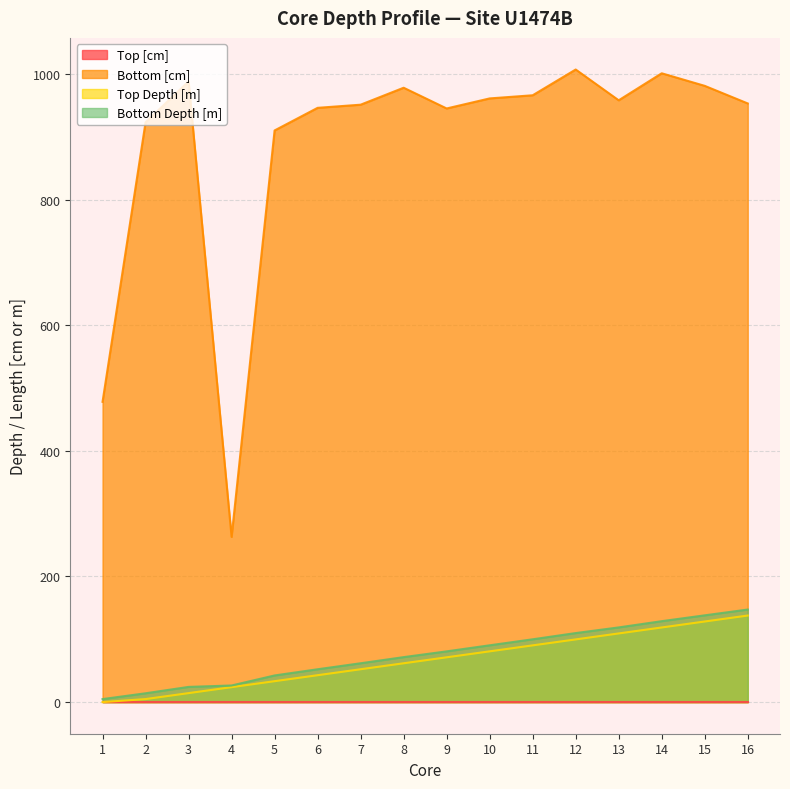

True or false: Bottom Depth [m] and Bottom [cm] cross at least once.

False